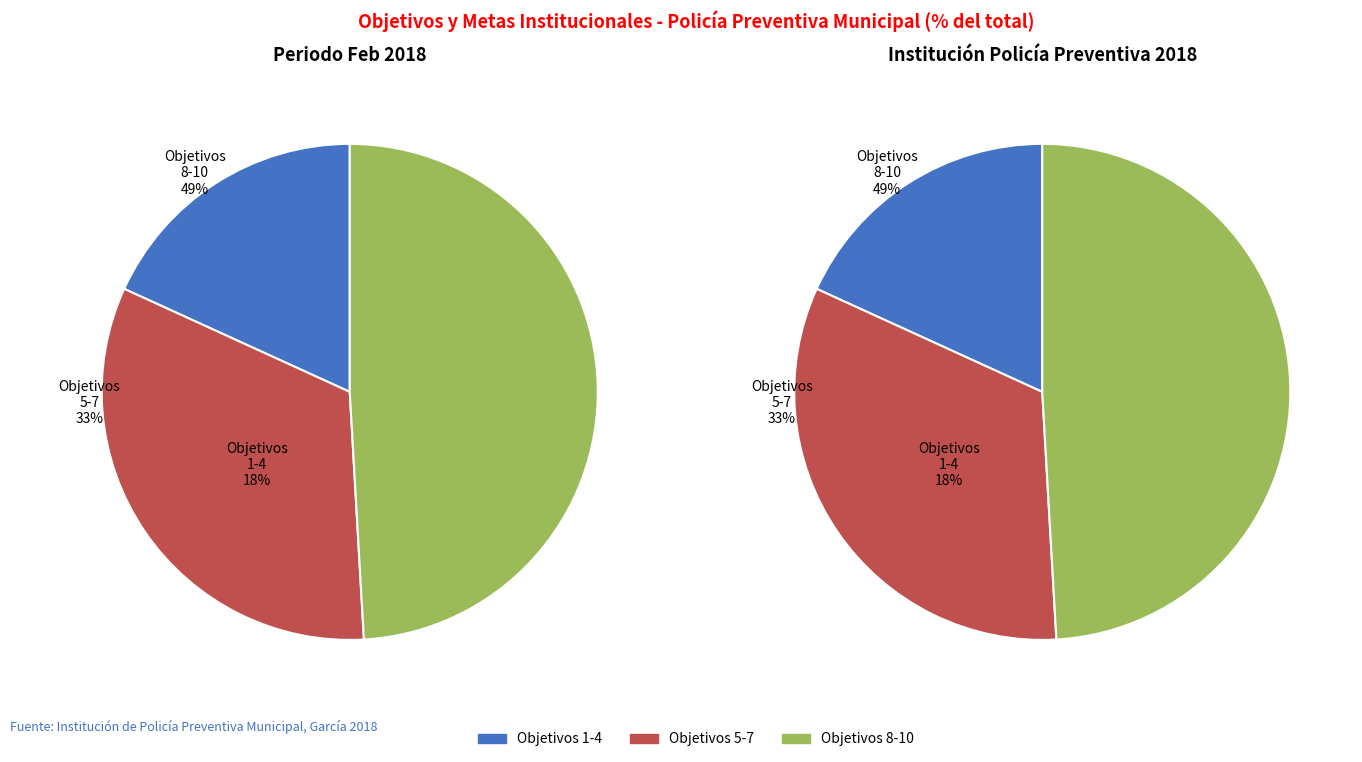

What is the smallest slice in the pie chart?

Objetivo 1